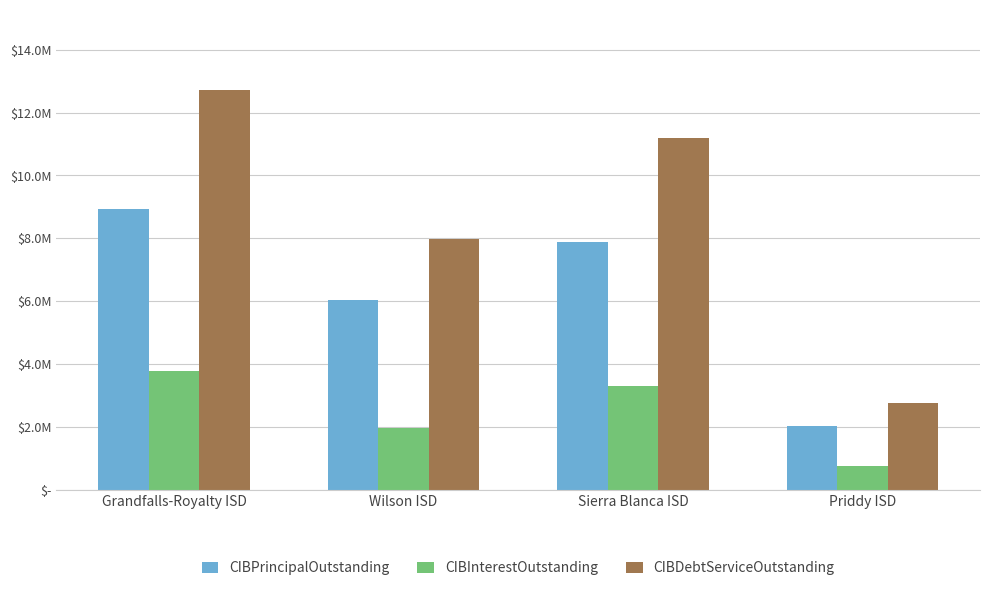

Does the chart contain stacked bars?

No